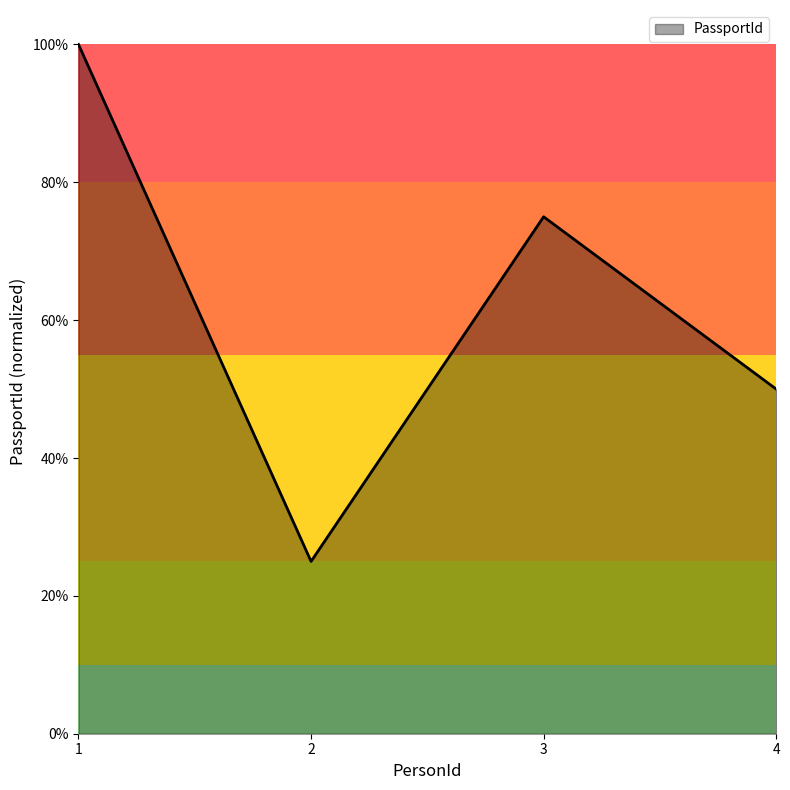

Reading left to right, what are all the values shown in this chart?

1.0	0.2	0.8	0.5